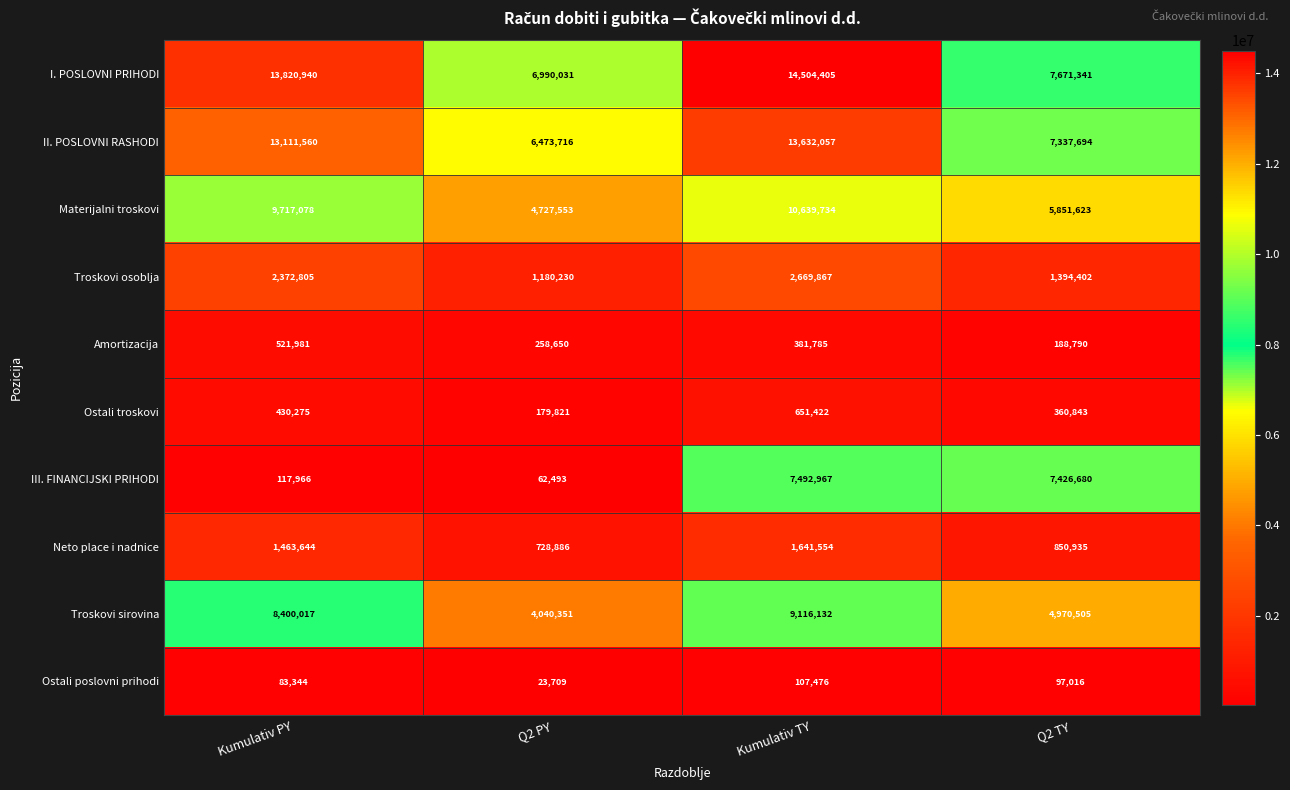

What is the difference between the maximum and minimum values in the I. POSLOVNI PRIHODI series?

7514374